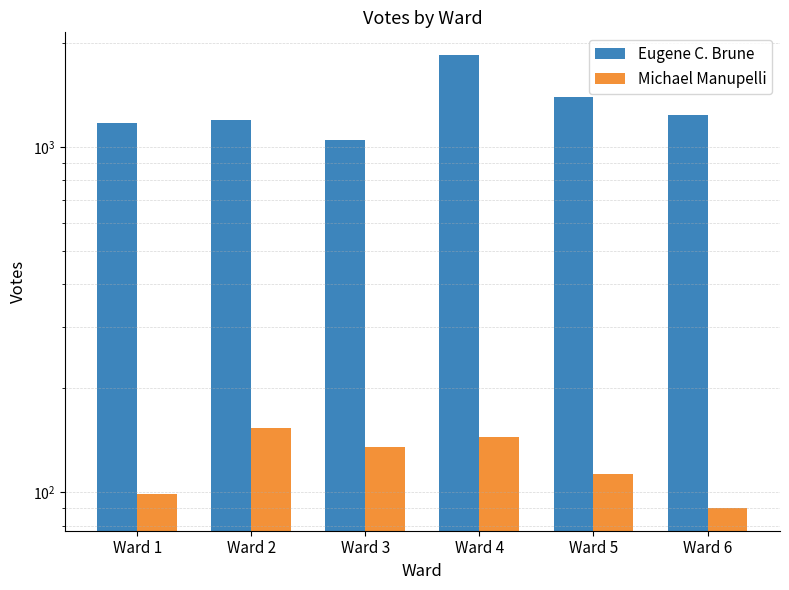

What is the average value of the Michael Manupelli series?

122